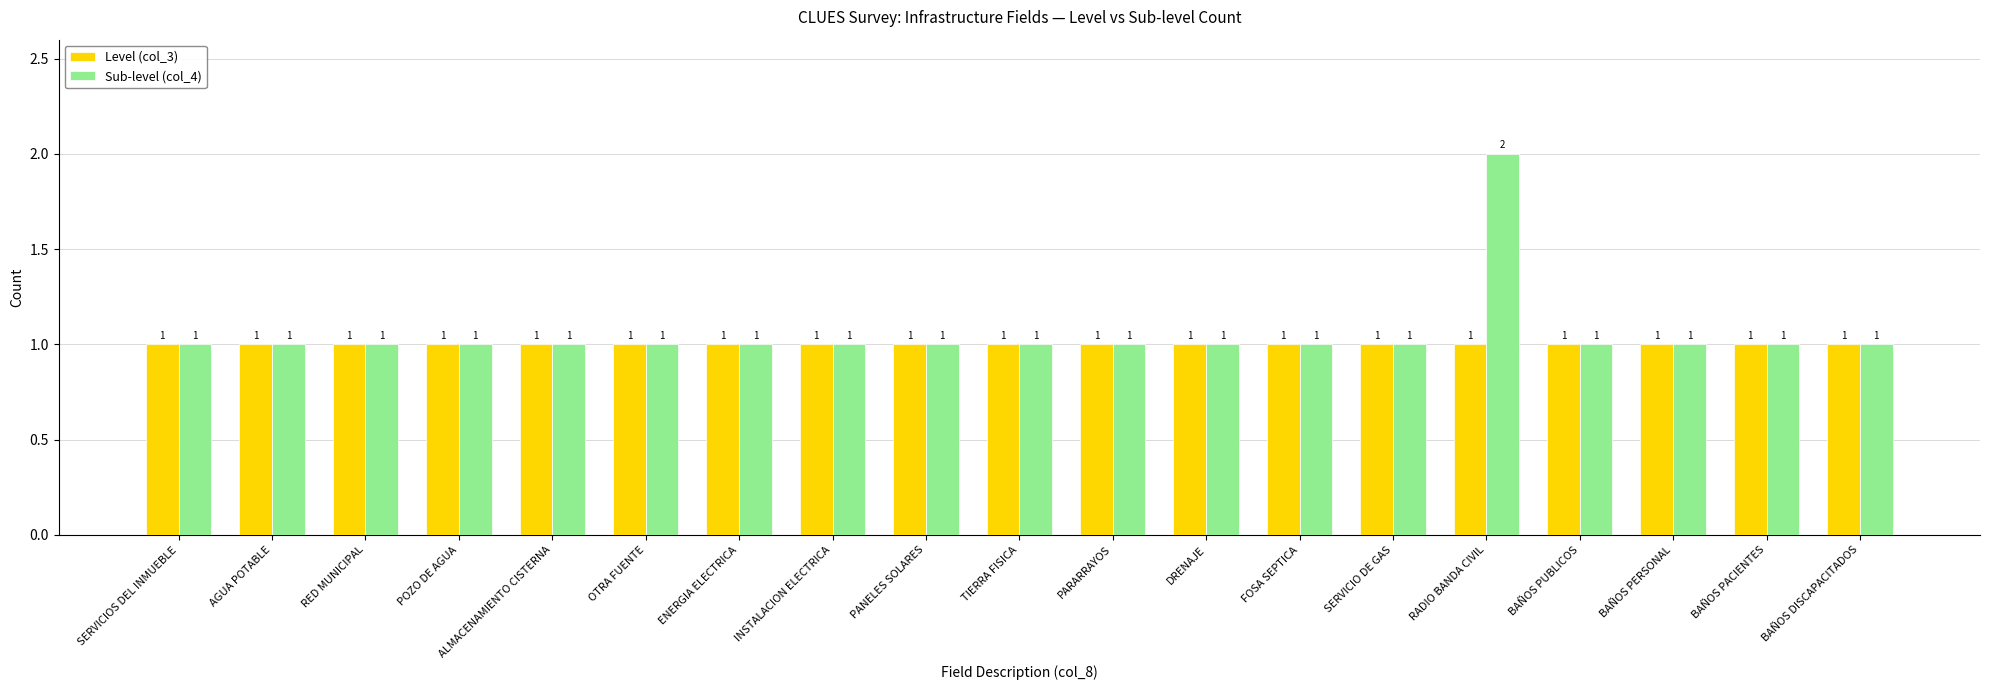

Between PANELES SOLARES and RADIO BANDA CIVIL, which series saw the biggest shift?

Sub-level (col_4)